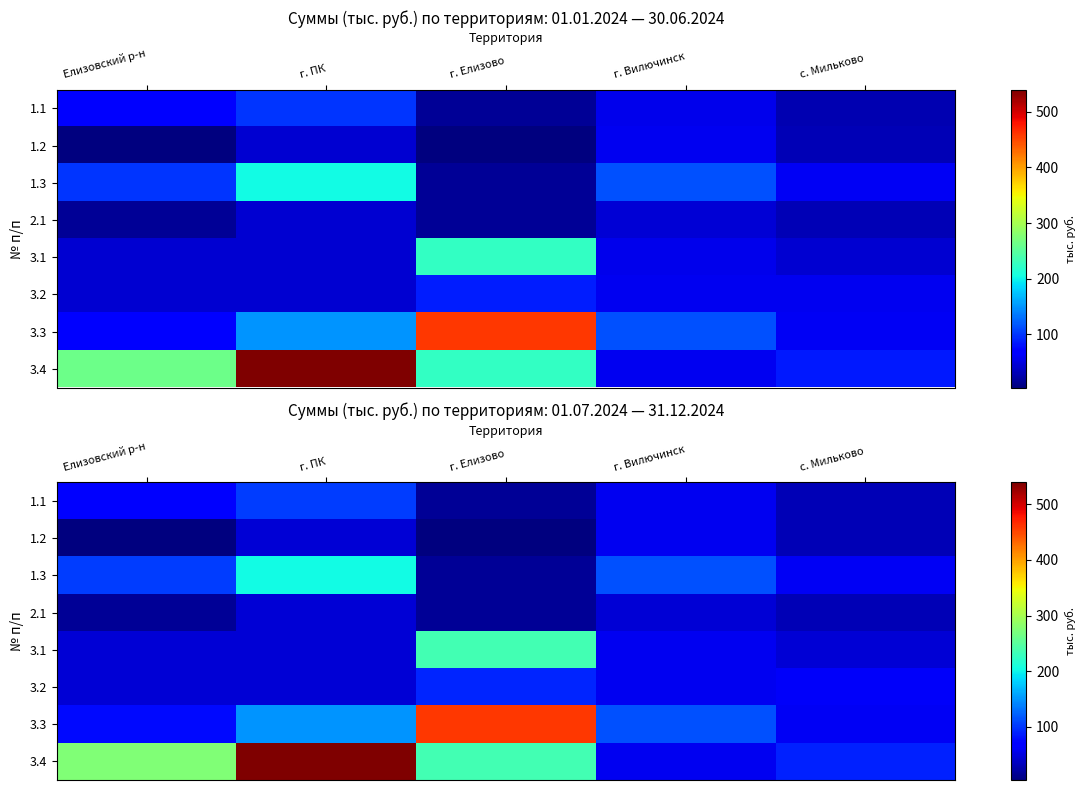

Which category has the highest value across all series?

г. ПК